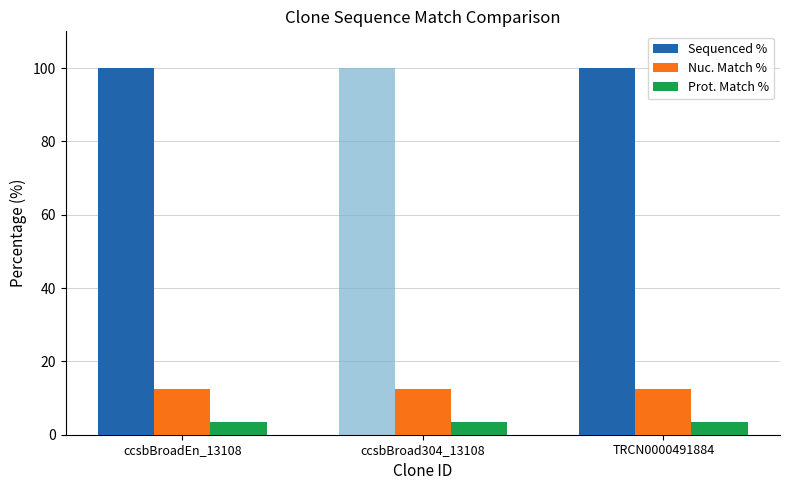

How many positive values does the Sequenced % series have?

2